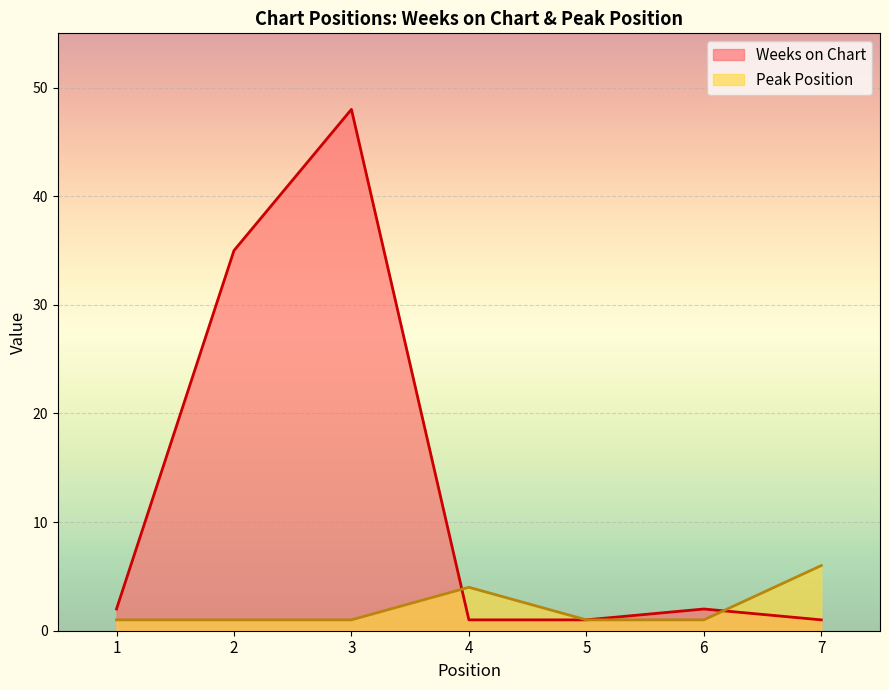

At which category does the chart reach its peak across all series?

3